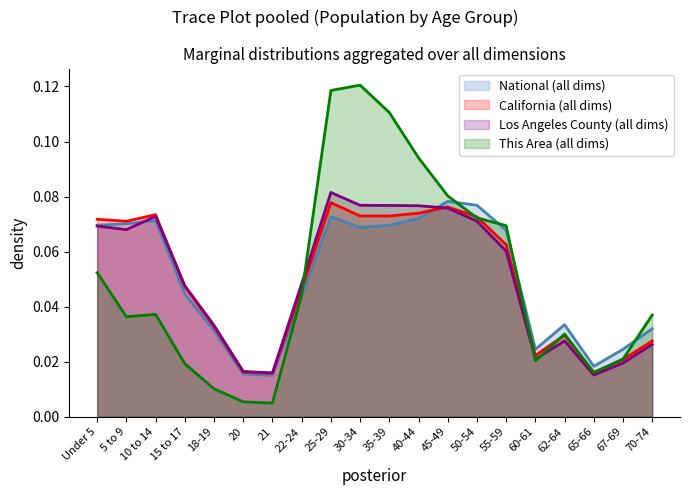

Does the chart display data point markers on the line(s)?

No